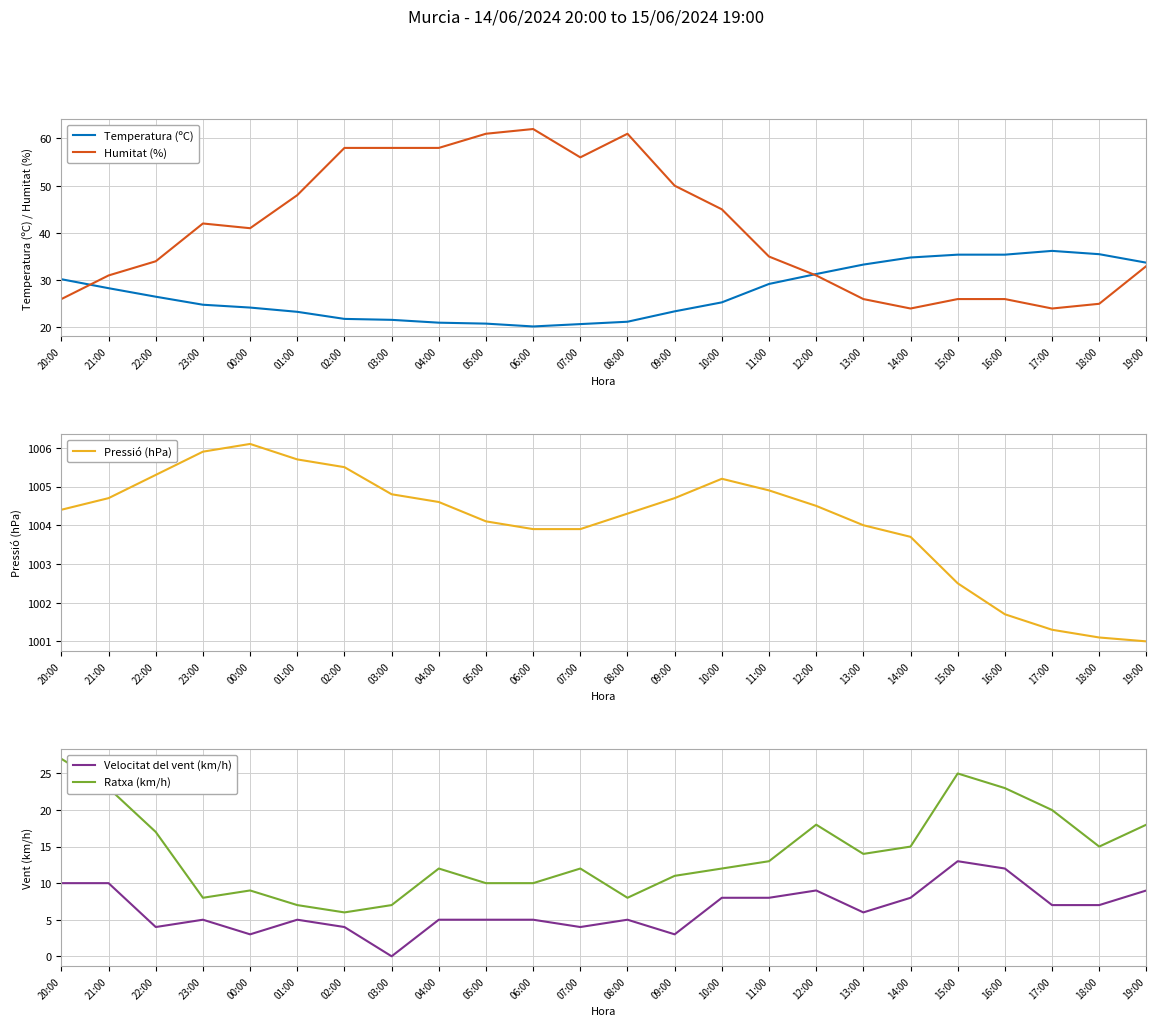

At which category does the chart reach its minimum across all series?

03:00